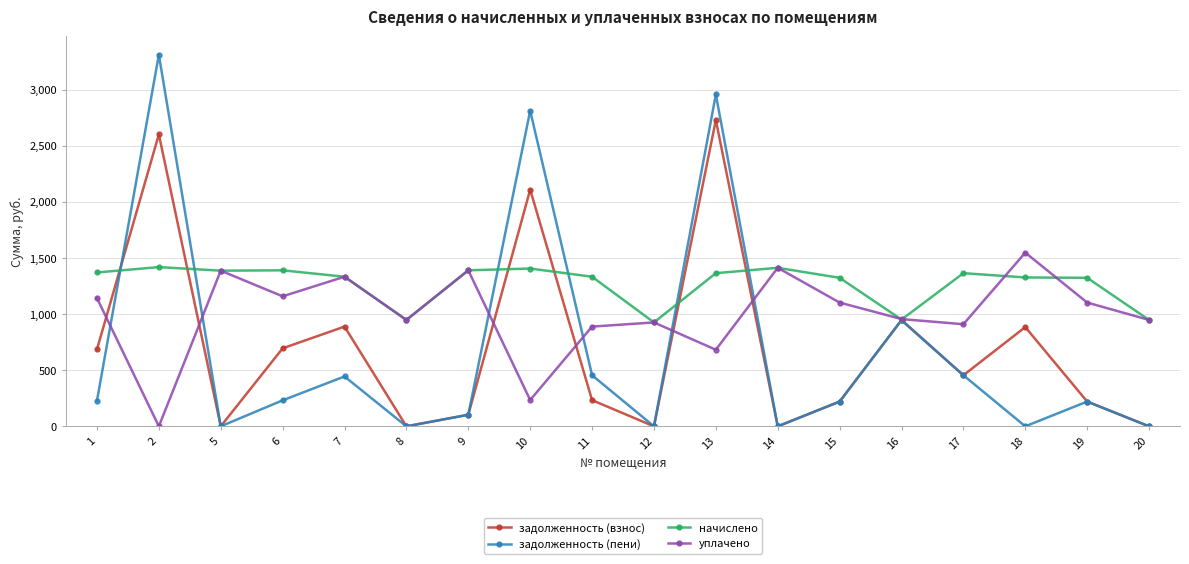

What is the greatest value displayed?

3309.3